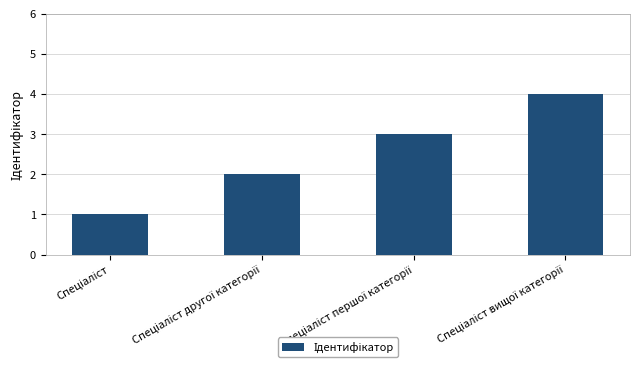

What is the maximum value shown in the chart?

4